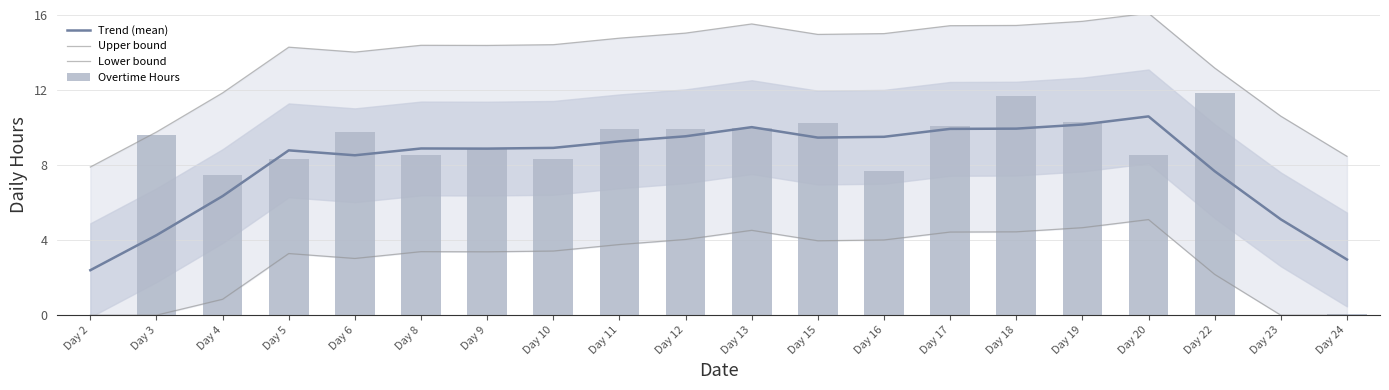

Reading left to right, list all the values displayed in this chart.

Trend (mean): Day 2=2.4	Day 3=4.3	Day 4=6.3	Day 5=8.8	Day 6=8.5	Day 8=8.9	Day 9=8.9	Day 10=8.9	Day 11=9.3	Day 12=9.5	Day 13=10.0	Day 15=9.5	Day 16=9.5	Day 17=9.9	Day 18=9.9	Day 19=10.2	Day 20=10.6	Day 22=7.7	Day 23=5.1	Day 24=3.0
Upper bound: Day 2=7.9	Day 3=9.8	Day 4=11.8	Day 5=14.3	Day 6=14.0	Day 8=14.4	Day 9=14.4	Day 10=14.4	Day 11=14.8	Day 12=15.0	Day 13=15.5	Day 15=15.0	Day 16=15.0	Day 17=15.4	Day 18=15.4	Day 19=15.7	Day 20=16.1	Day 22=13.2	Day 23=10.6	Day 24=8.5
Lower bound: Day 2=0.0	Day 3=0.0	Day 4=0.8	Day 5=3.3	Day 6=3.0	Day 8=3.4	Day 9=3.4	Day 10=3.4	Day 11=3.8	Day 12=4.0	Day 13=4.5	Day 15=4.0	Day 16=4.0	Day 17=4.4	Day 18=4.4	Day 19=4.7	Day 20=5.1	Day 22=2.2	Day 23=0.0	Day 24=0.0
Overtime Hours: Day 2=0.0	Day 3=9.6	Day 4=7.5	Day 5=8.3	Day 6=9.8	Day 8=8.5	Day 9=8.9	Day 10=8.3	Day 11=9.9	Day 12=9.9	Day 13=10.0	Day 15=10.3	Day 16=7.7	Day 17=10.1	Day 18=11.7	Day 19=10.3	Day 20=8.6	Day 22=11.8	Day 23=0.0	Day 24=0.0